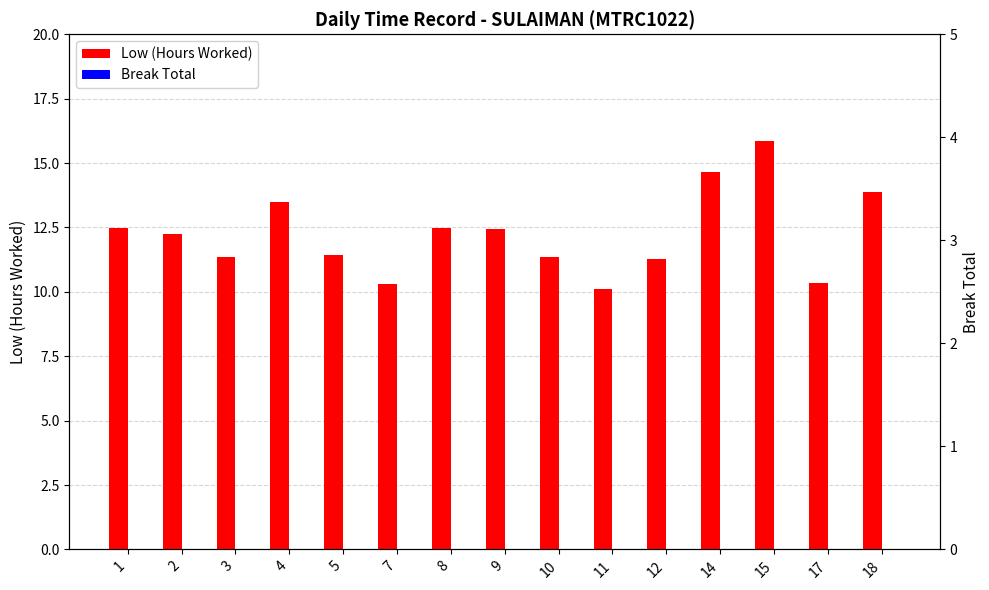

Rank the series by their maximum value, from lowest to highest.

Break Total, Low (Hours Worked)